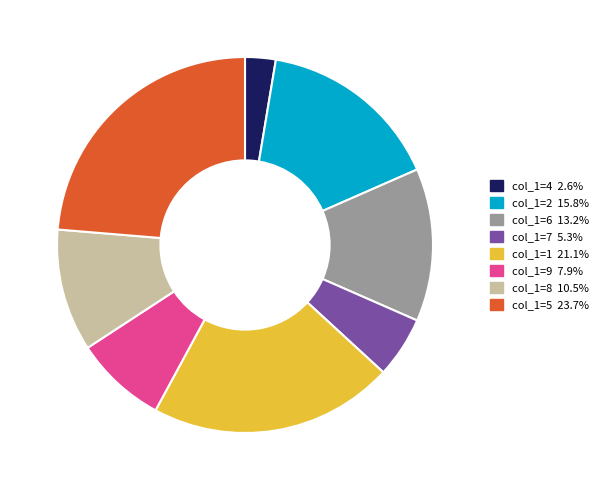

Does any single category account for the majority?

No